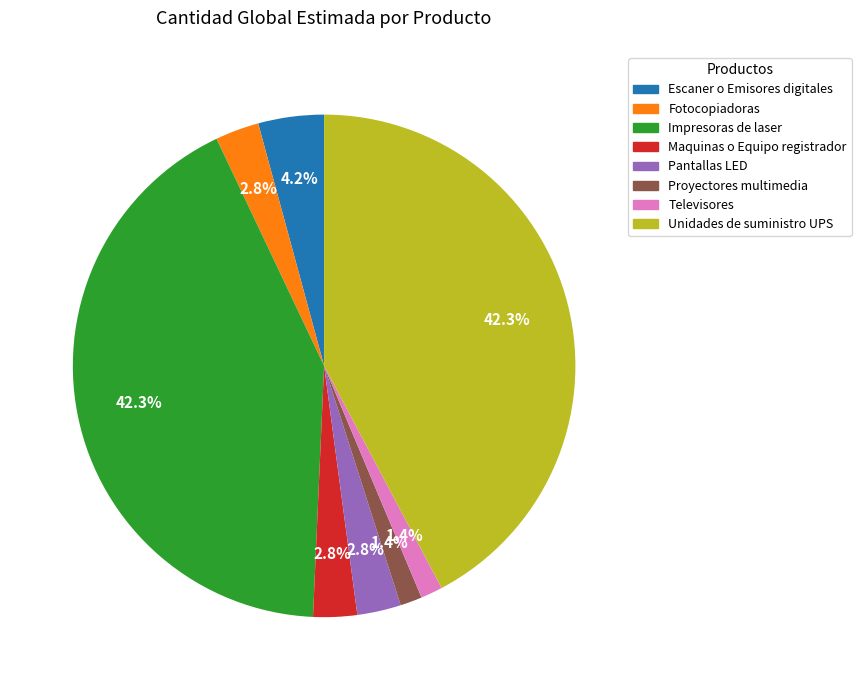

How many slices are in this pie chart?

8